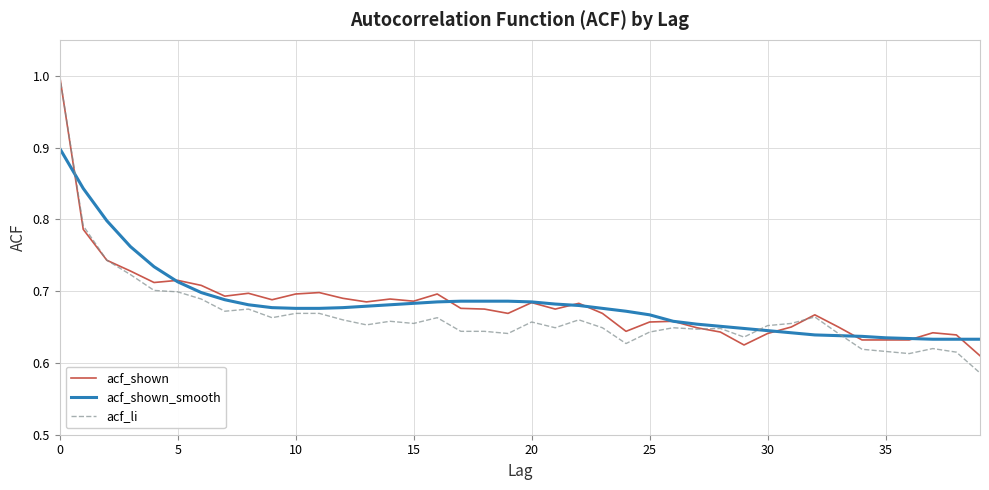

Which series has the widest spread of values?

acf_li